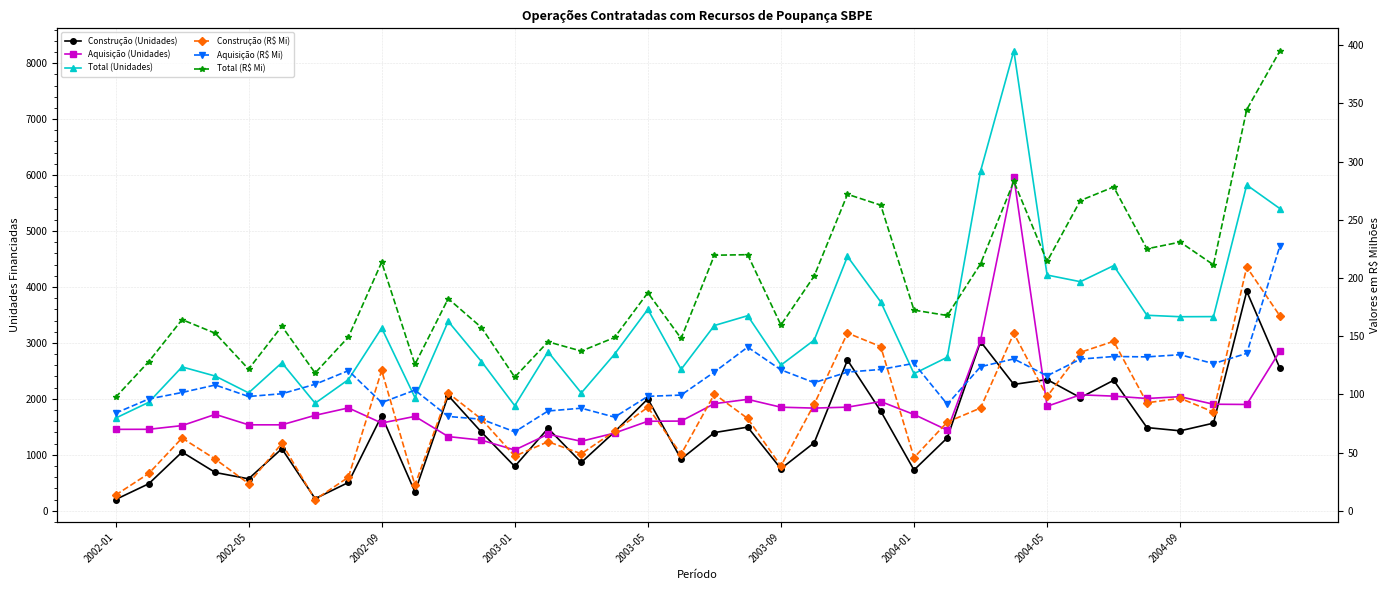

True or false: Construção (R$ Mi) and Construção (Unidades) intersect in this chart.

False